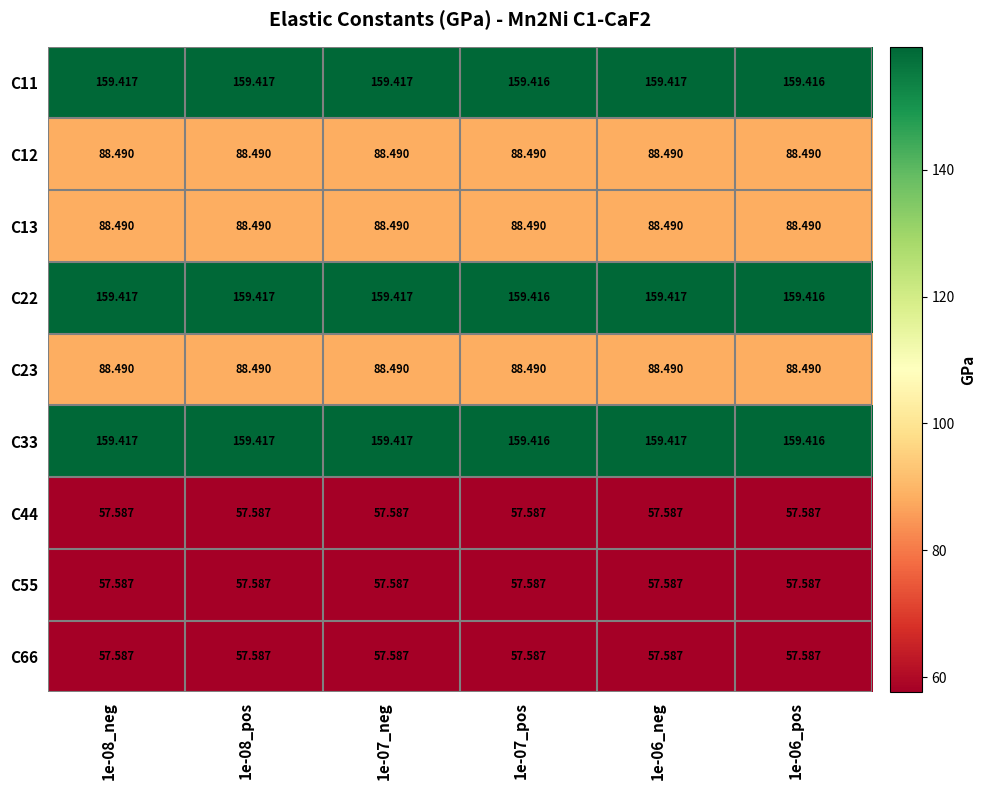

Is the value of C22 at 1e-06_pos greater than the value of C12 at 1e-07_pos?

Yes